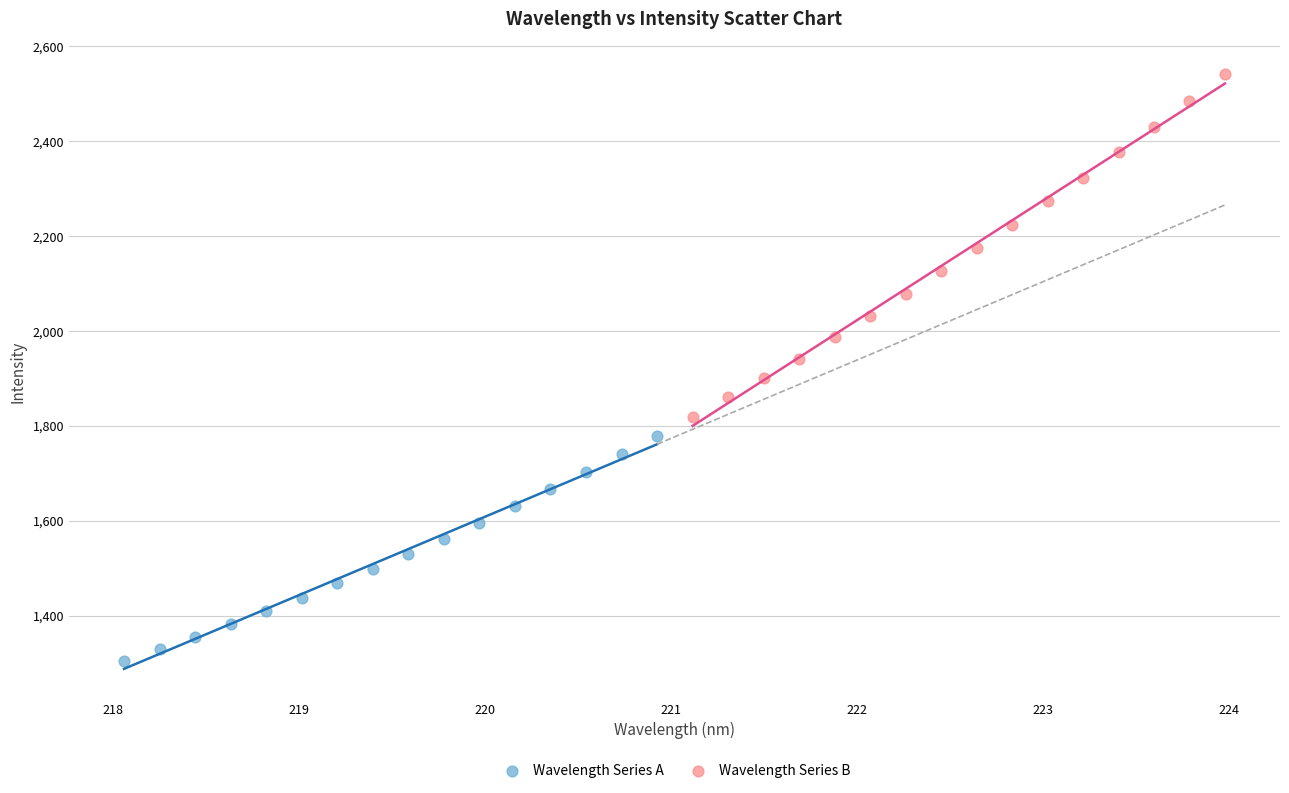

Which series reaches the minimum Y coordinate?

Wavelength Series A